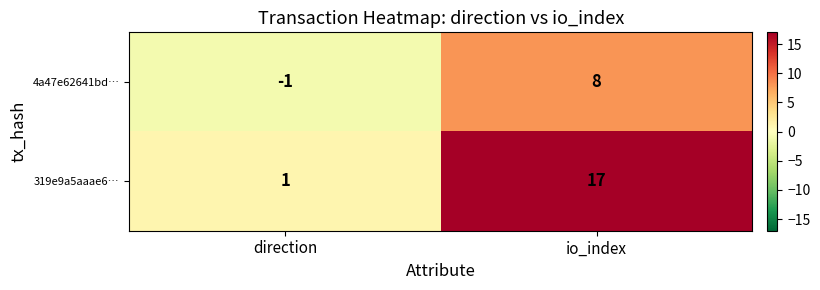

Read the 319e9a5aaae6… value at io_index, to the nearest 10.

20